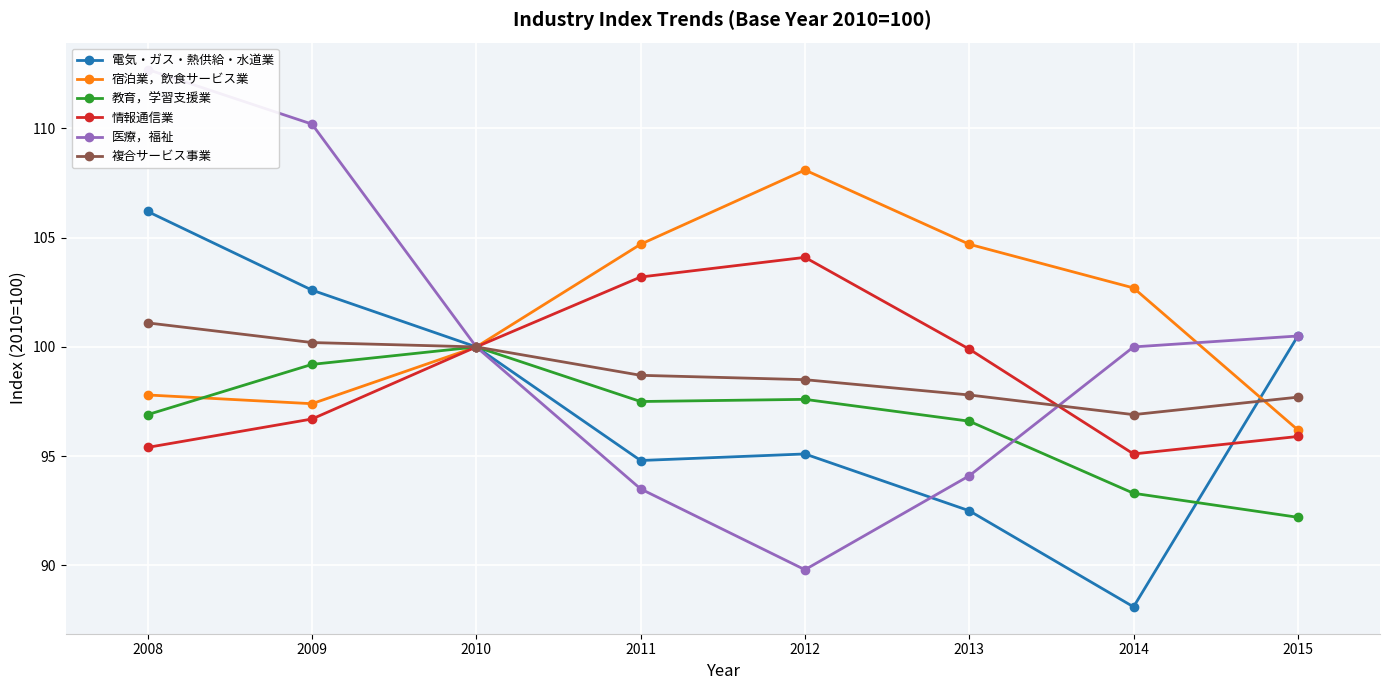

How many intersections are there between 宿泊業，飲食サービス業 and 電気・ガス・熱供給・水道業?

1